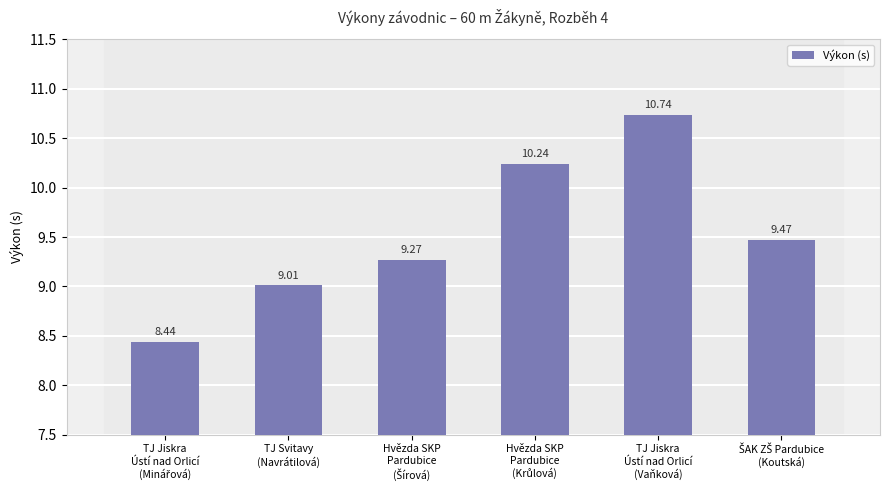

What is the minimum value shown in the chart?

8.4